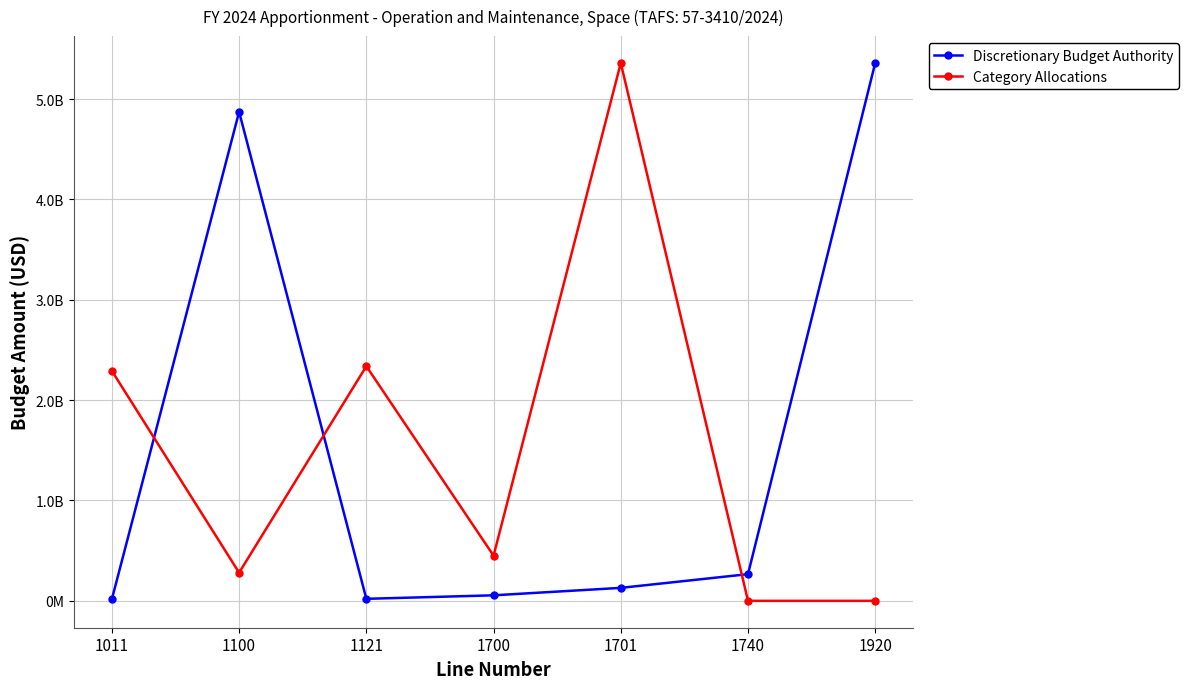

What are all the series names shown in the legend?

Discretionary Budget Authority, Category Allocations